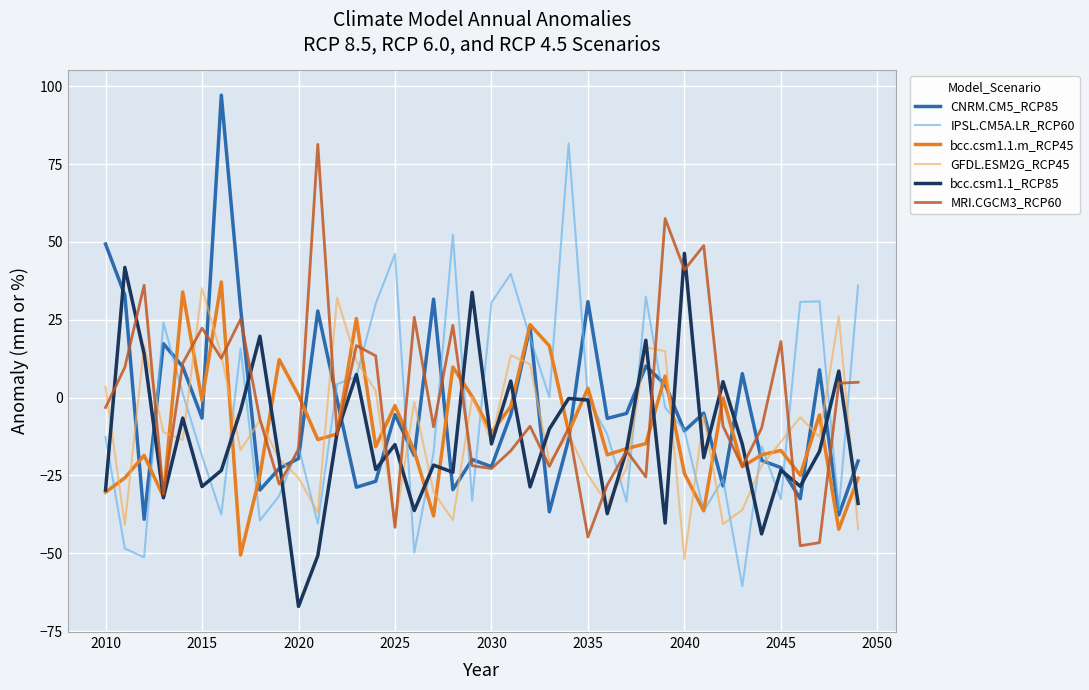

After their last crossing, which series has the higher values: GFDL.ESM2G_RCP45 or MRI.CGCM3_RCP60?

MRI.CGCM3_RCP60